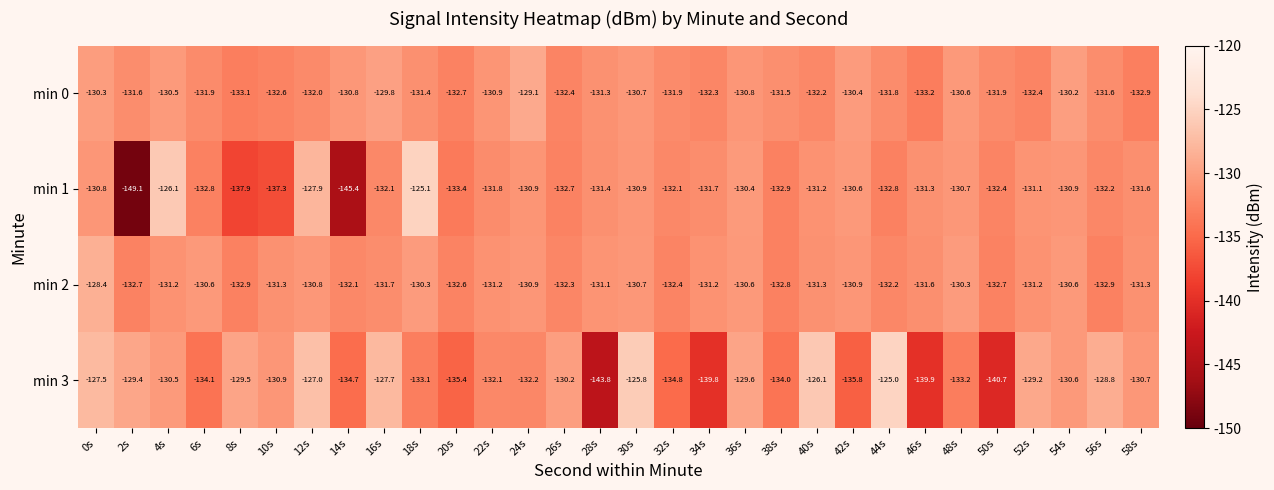

At 14s, list the series in order from smallest to largest.

min 1, min 3, min 2, min 0